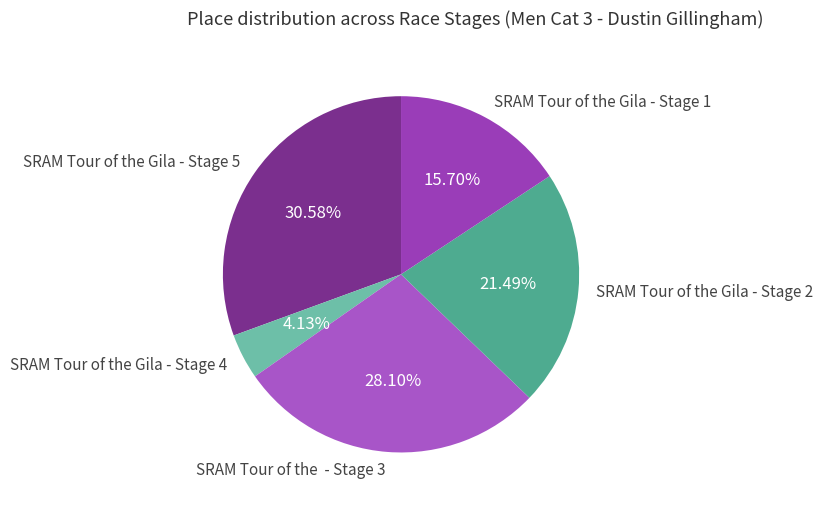

Which category has the biggest portion of the pie?

SRAM Tour of the Gila - Stage 5